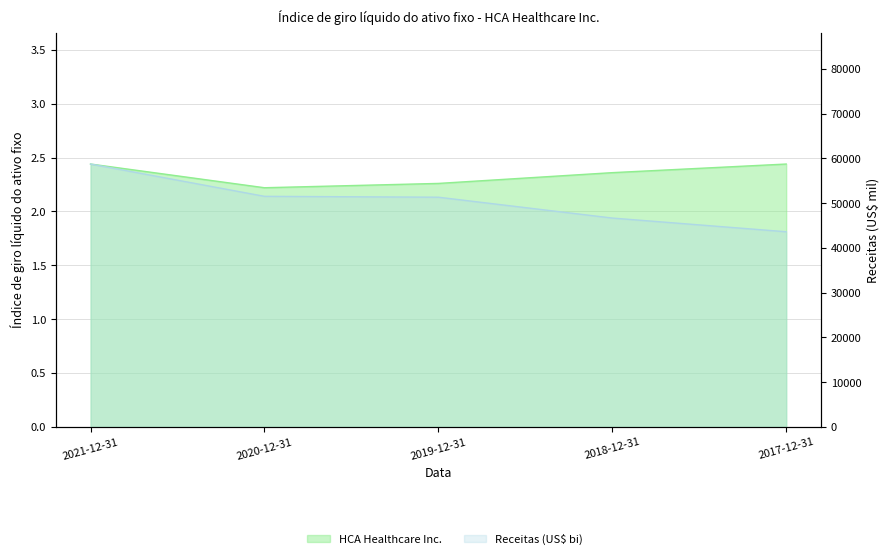

What is the minimum value for Receitas (US$ bi)?

43614.0